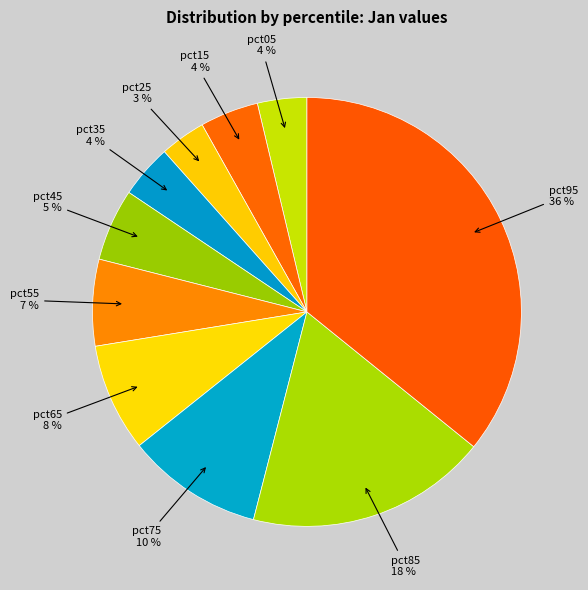

How many slices are in this pie chart?

10